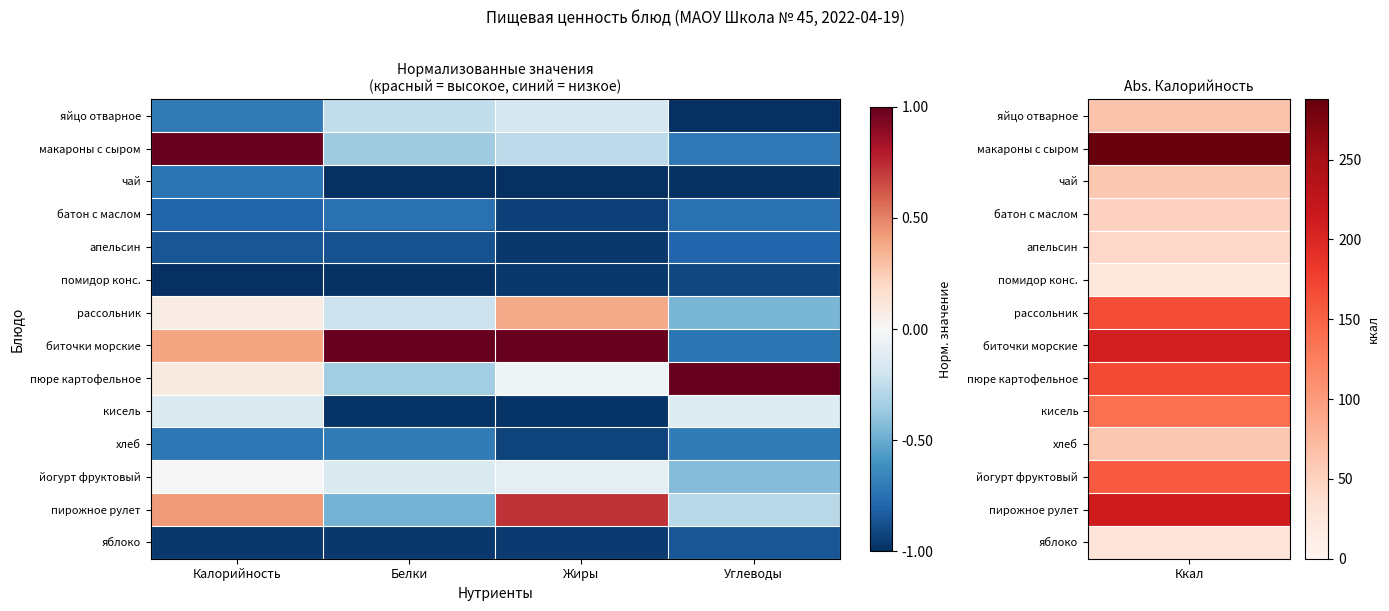

Reading left to right, transcribe all the data shown in this chart.

яйцо отварное: Калорийность=-0.7	Белки=-0.2	Жиры=-0.2	Углеводы=-1.0
макароны с сыром: Калорийность=1.0	Белки=-0.4	Жиры=-0.3	Углеводы=-0.7
чай: Калорийность=-0.7	Белки=-1.0	Жиры=-1.0	Углеводы=-1.0
батон с маслом: Калорийность=-0.8	Белки=-0.7	Жиры=-0.9	Углеводы=-0.7
апельсин: Калорийность=-0.9	Белки=-0.9	Жиры=-1.0	Углеводы=-0.8
помидор конс.: Калорийность=-1.0	Белки=-1.0	Жиры=-1.0	Углеводы=-0.9
рассольник: Калорийность=0.1	Белки=-0.2	Жиры=0.4	Углеводы=-0.5
биточки морские: Калорийность=0.4	Белки=1.0	Жиры=1.0	Углеводы=-0.7
пюре картофельное: Калорийность=0.1	Белки=-0.3	Жиры=-0.0	Углеводы=1.0
кисель: Калорийность=-0.1	Белки=-1.0	Жиры=-1.0	Углеводы=-0.1
хлеб: Калорийность=-0.7	Белки=-0.7	Жиры=-0.9	Углеводы=-0.7
йогурт фруктовый: Калорийность=0.0	Белки=-0.1	Жиры=-0.1	Углеводы=-0.4
пирожное рулет: Калорийность=0.4	Белки=-0.5	Жиры=0.7	Углеводы=-0.3
яблоко: Калорийность=-1.0	Белки=-1.0	Жиры=-1.0	Углеводы=-0.9